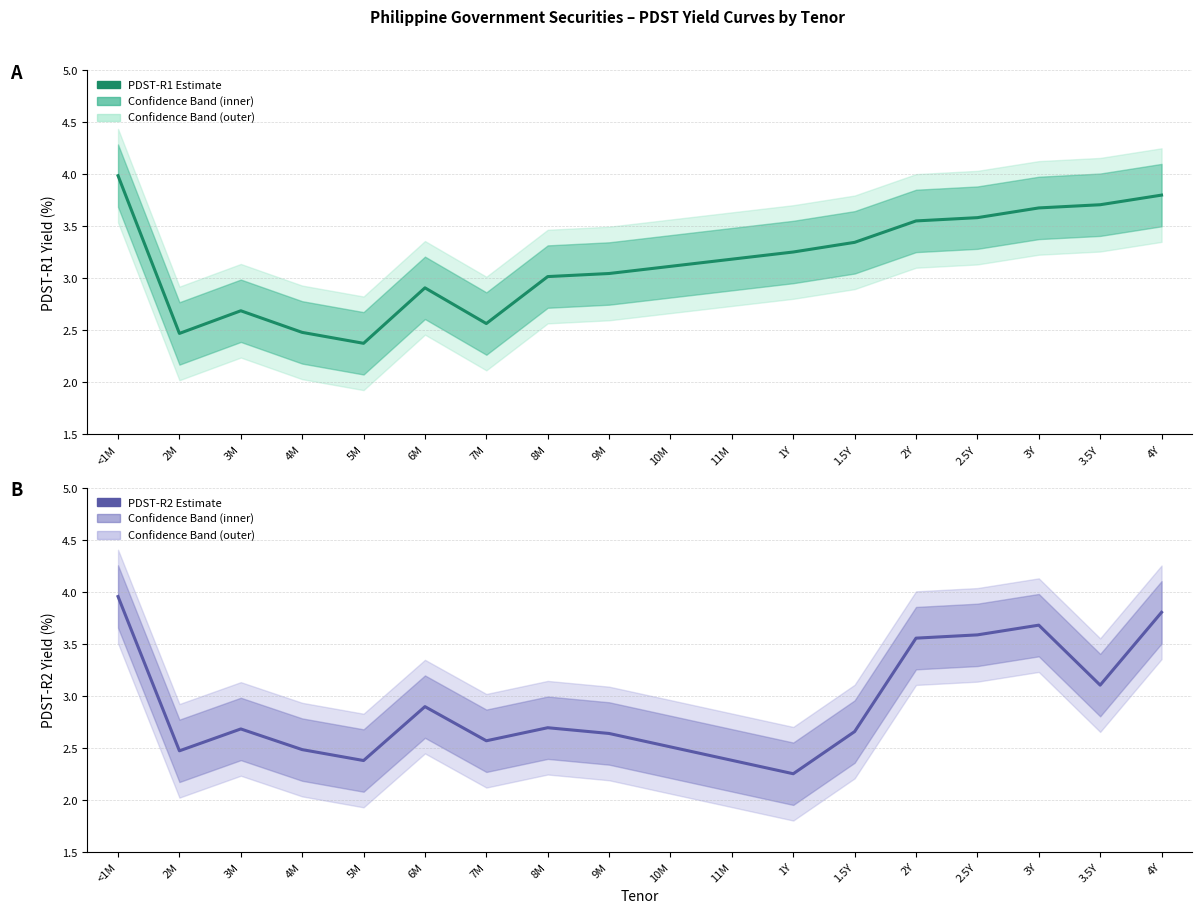

At which label is PDST-R1 closest to 3?

8M